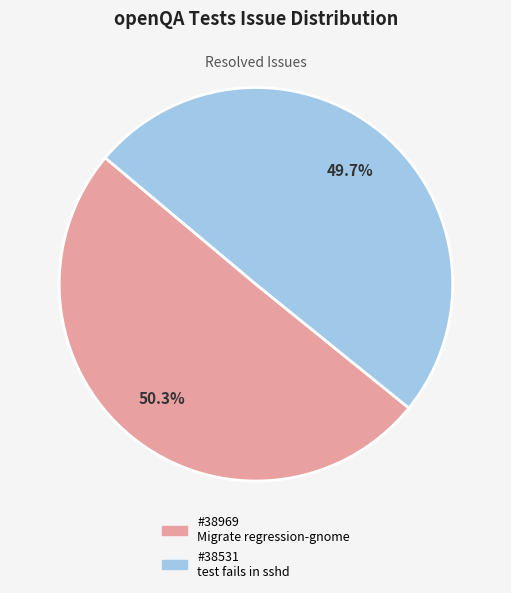

Which category has the biggest portion of the pie?

#38969 Migrate regression-gnome